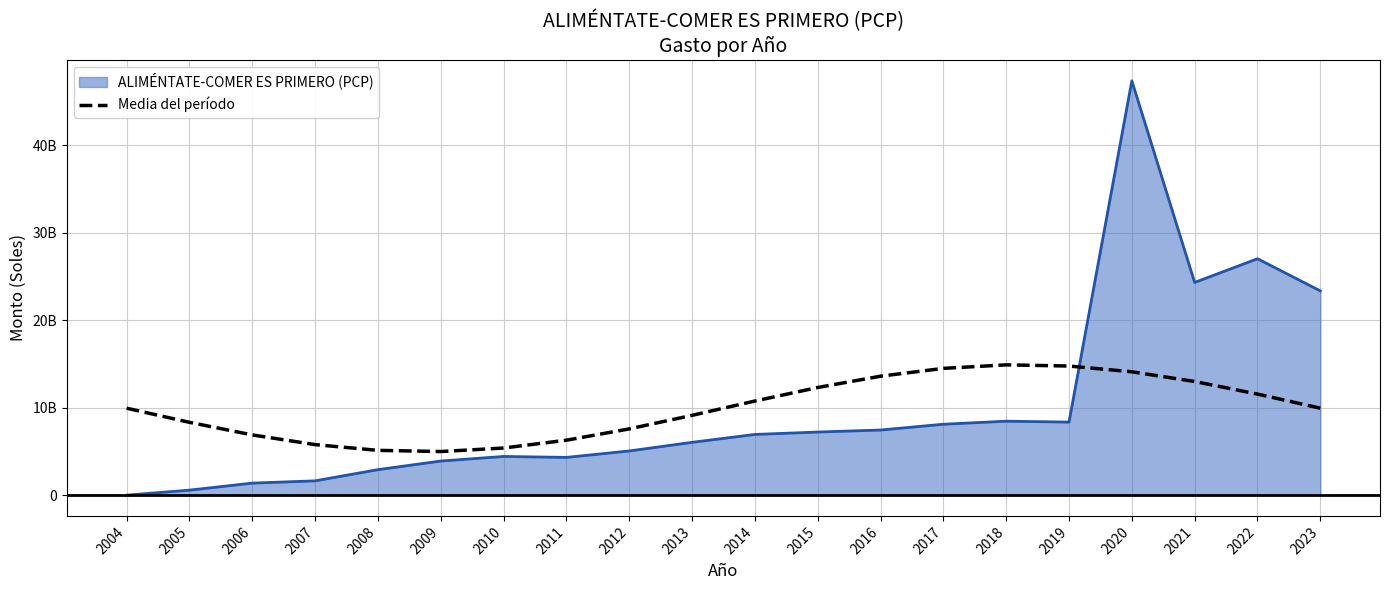

What are all the series names shown in the legend?

ALIMÉNTATE-COMER ES PRIMERO (PCP), Media del período